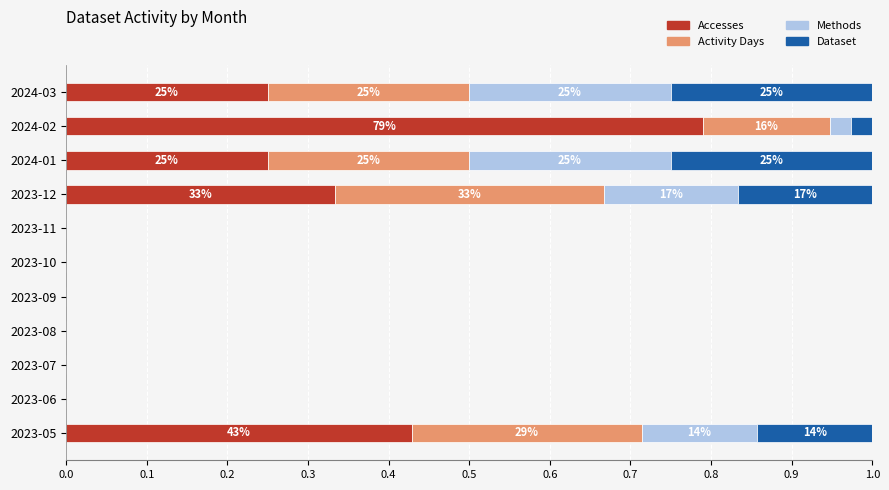

What is the total value across all series at 2023-05?

1.0